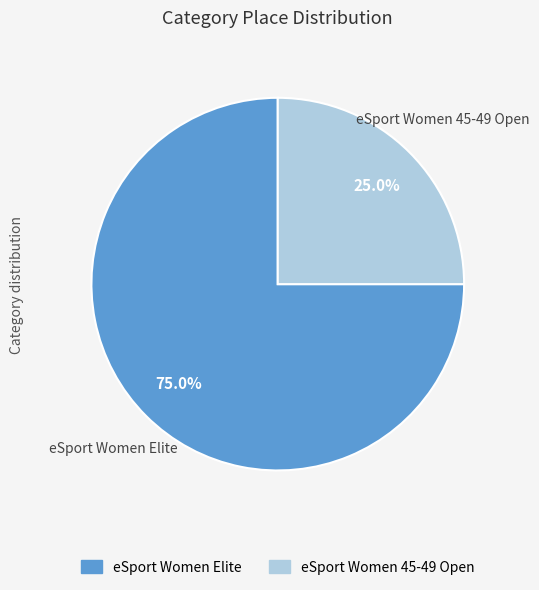

To the nearest percent, what portion does eSport Women Elite represent?

75%